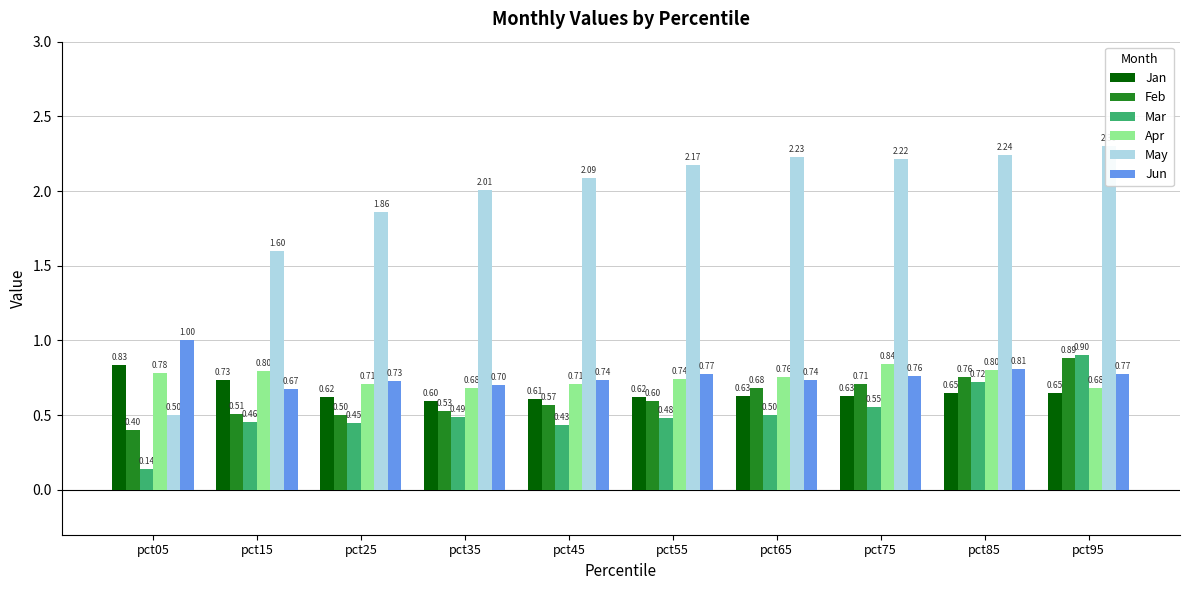

How many groups of bars are there?

10